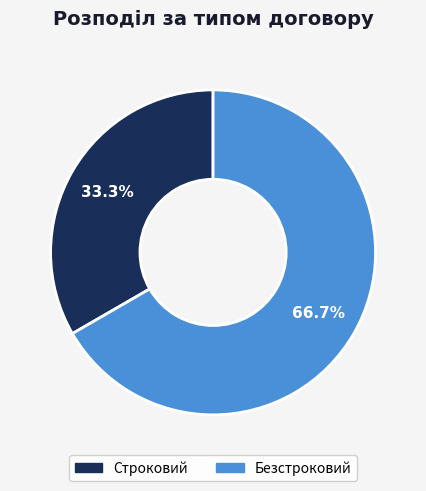

The Безстроковий slice represents 67% of the pie. True or false?

True